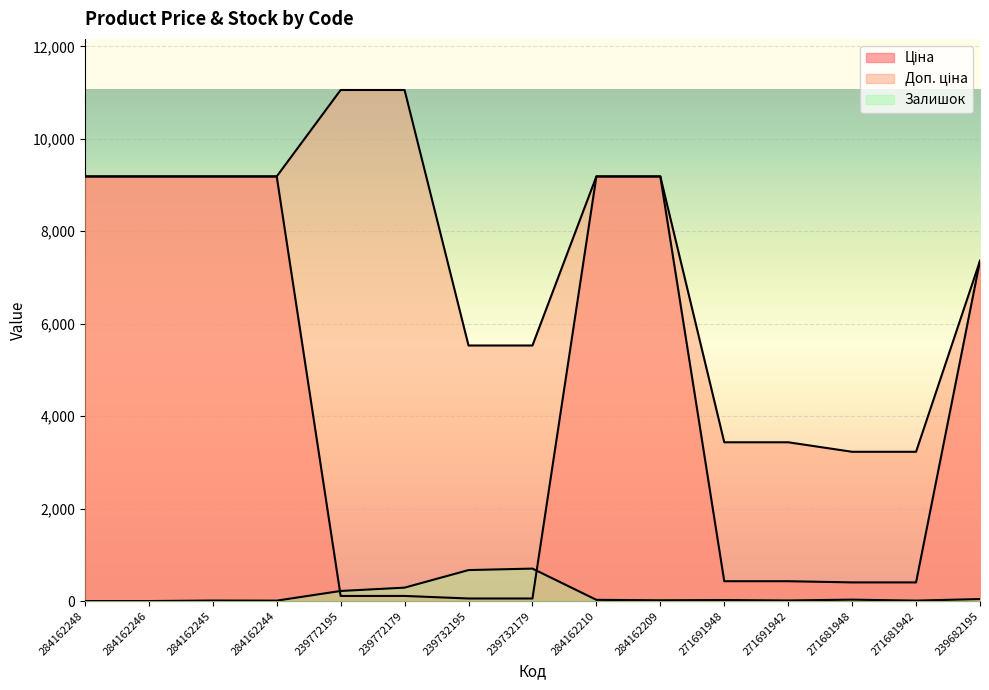

What is the difference between the maximum and second lowest values in the Ціна series?

9129.8